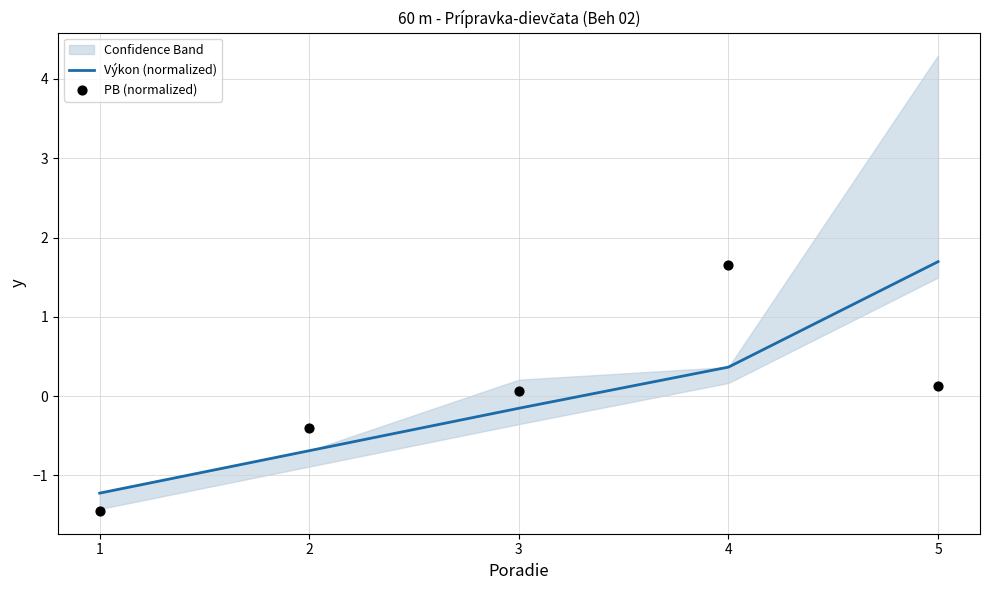

At which category is the sum across all series the highest?

4